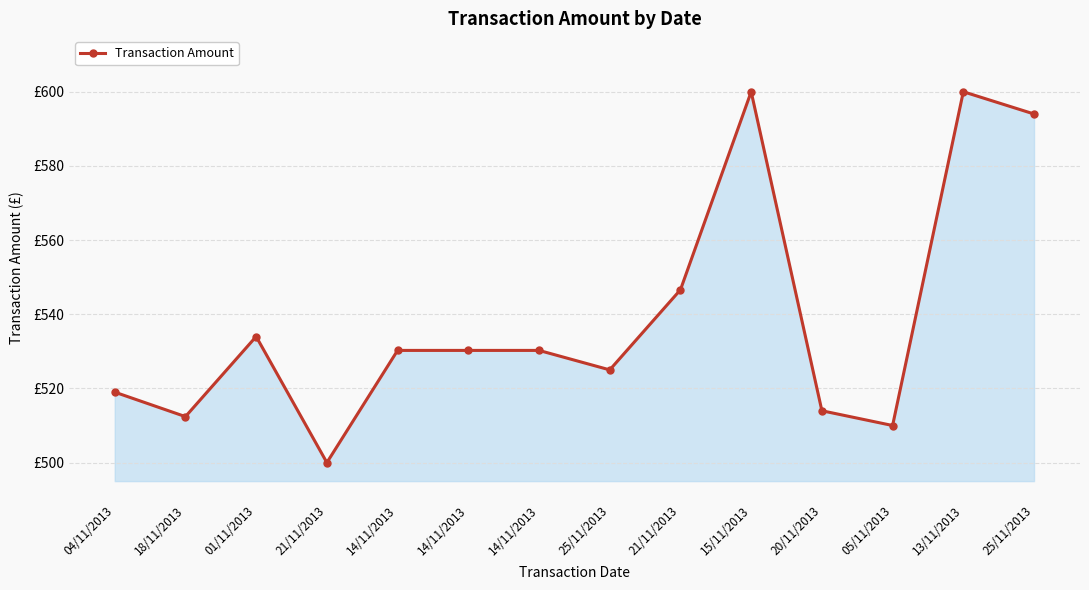

Does the chart have visible grid lines?

Yes